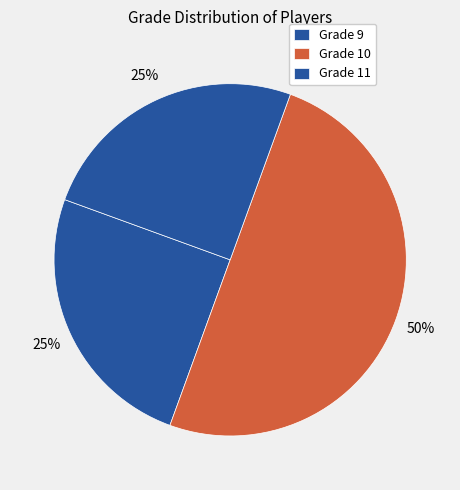

Count the number of slices in the pie.

3